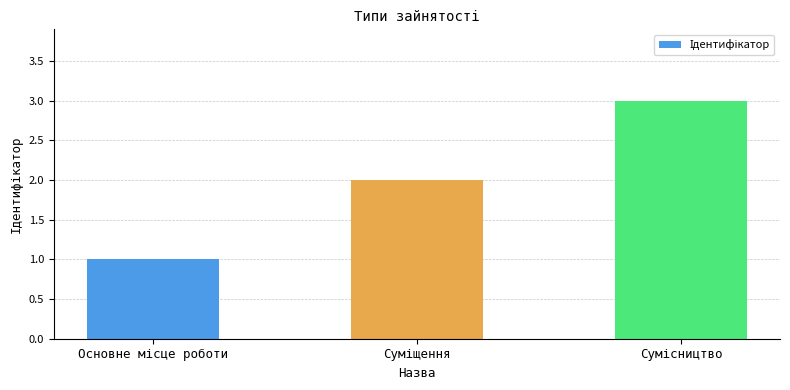

What is the maximum value shown in the chart?

3